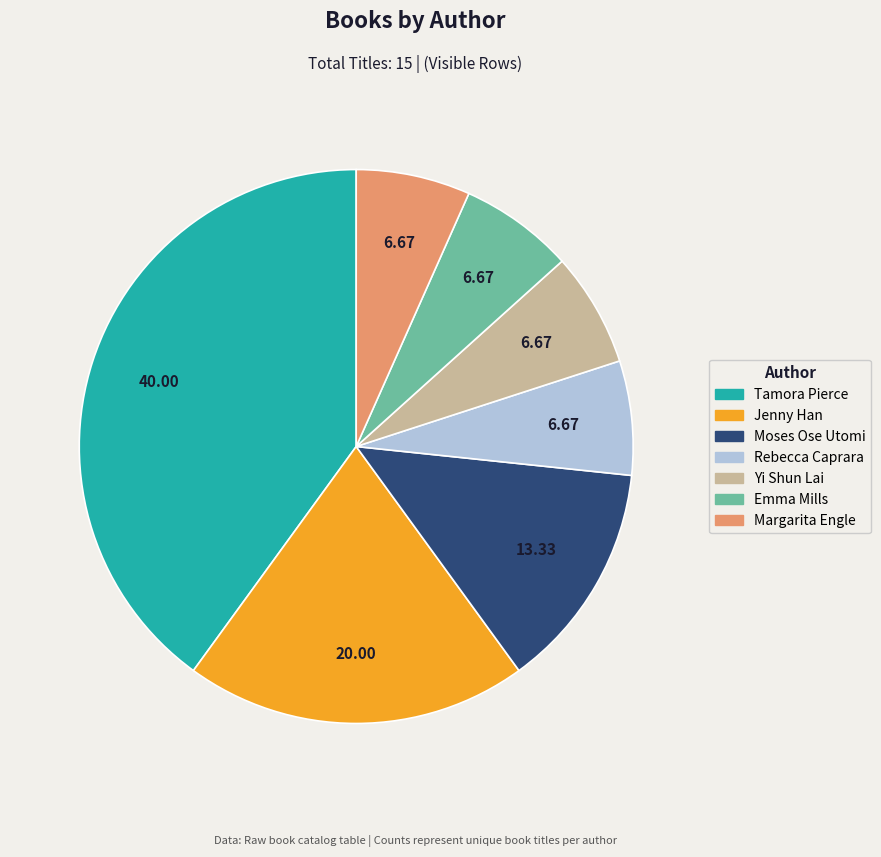

Which category has the biggest portion of the pie?

Tamora Pierce